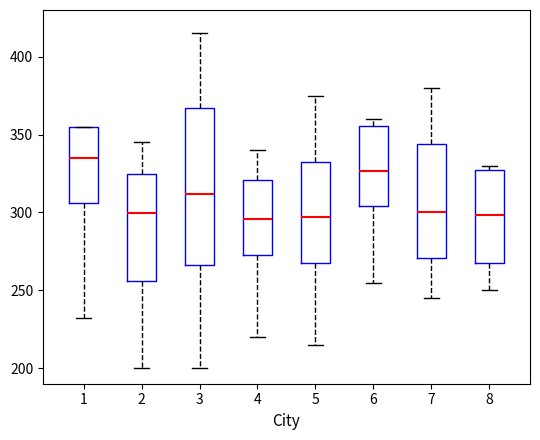

Reading left to right, read every box against the y-axis: the position of its median line, the range the box covers, and the ends of its whiskers. The values are not printed on the chart, so give them approximately, as read against the axis.

1: median 335, box 305 to 355, whiskers 230 to 355
2: median 300, box 255 to 325, whiskers 200 to 345
3: median 310, box 265 to 365, whiskers 200 to 415
4: median 295, box 275 to 320, whiskers 220 to 340
5: median 295, box 270 to 330, whiskers 215 to 375
6: median 325, box 305 to 355, whiskers 255 to 360
7: median 300, box 270 to 345, whiskers 245 to 380
8: median 300, box 270 to 325, whiskers 250 to 330